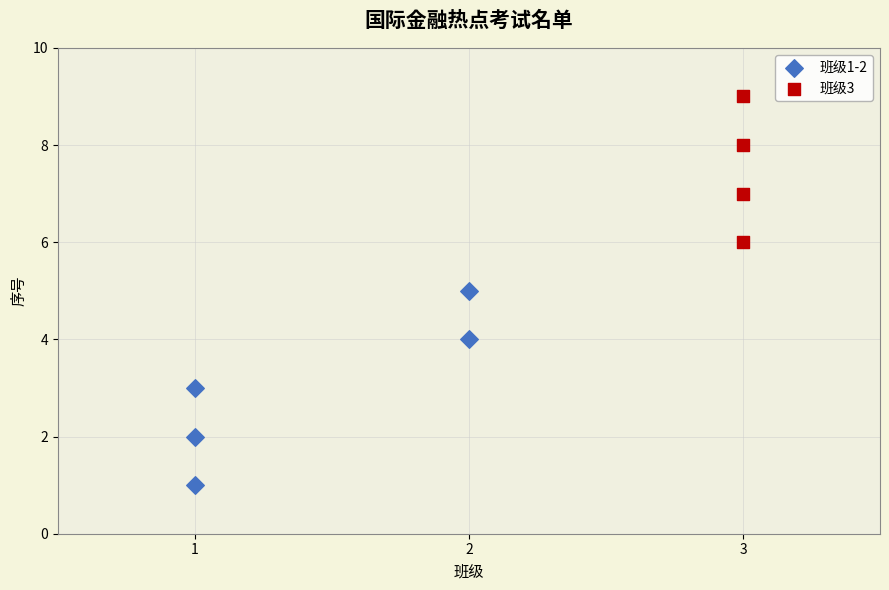

Which series has the largest Y range (max minus min)?

班级1-2